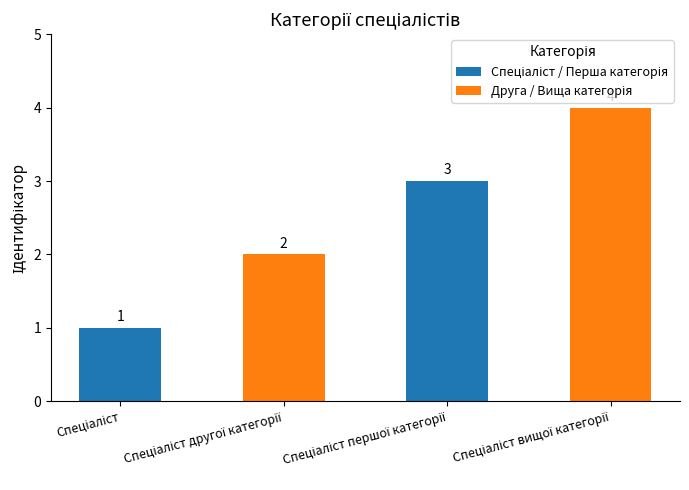

What is the maximum value shown in the chart?

4